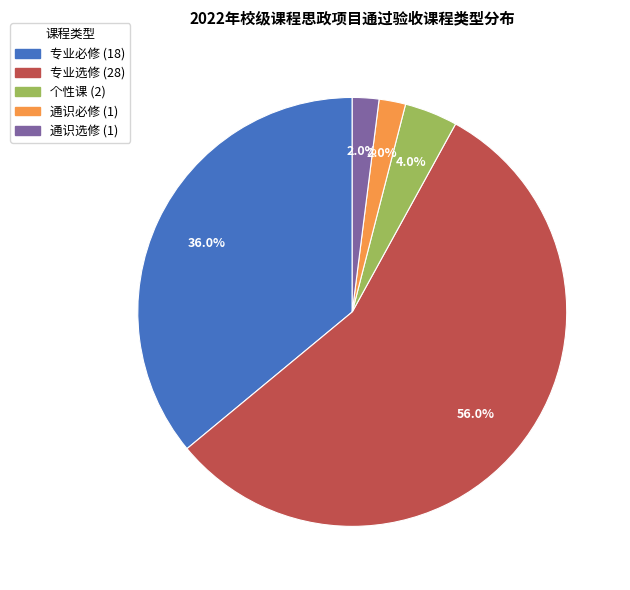

To the nearest percent, what is the combined percentage of 专业必修 and 通识选修?

38%